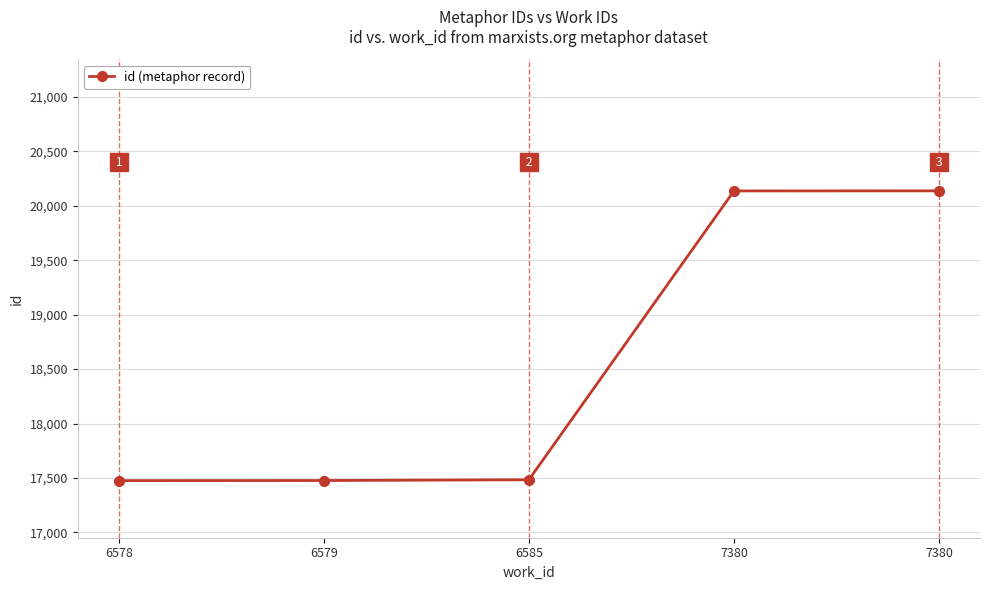

What is the value of the 1st point from the left?

17476